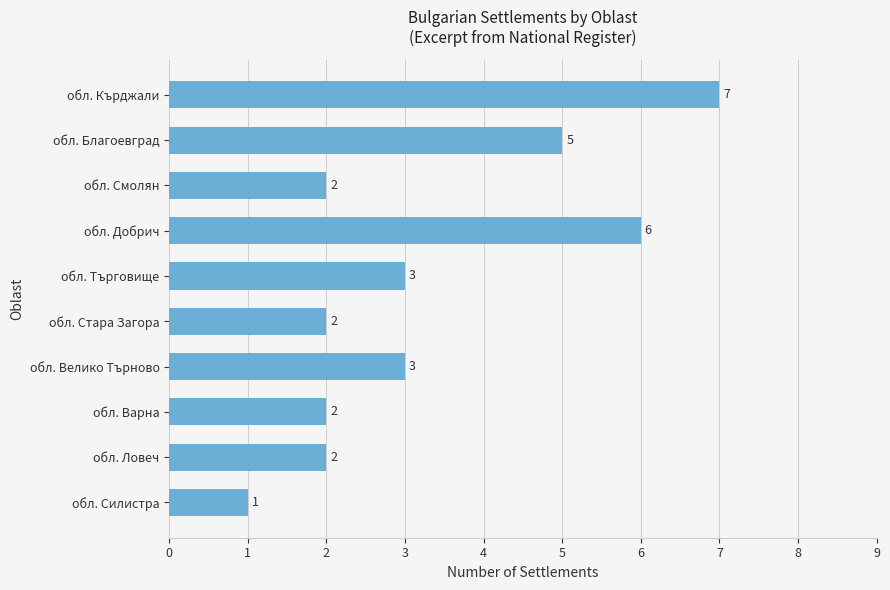

Reading top to bottom, extract all data points from this chart.

7	5	2	6	3	2	3	2	2	1